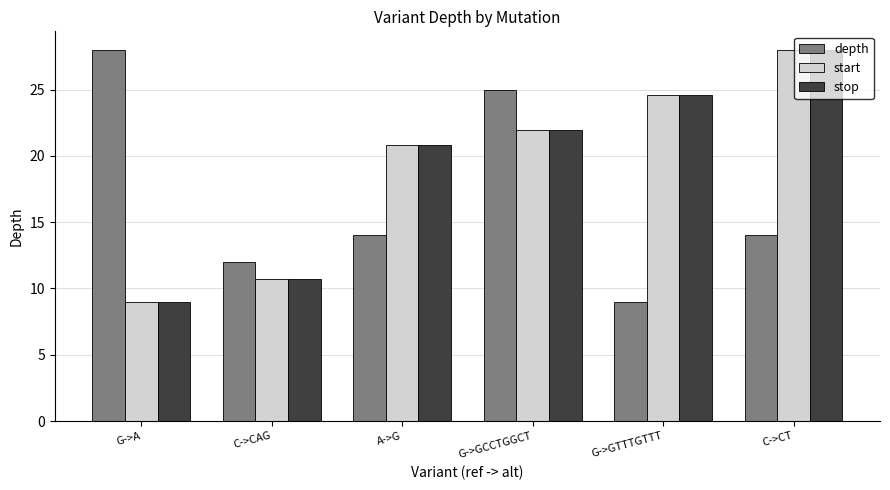

At how many categories does at least one series exceed 17?

5